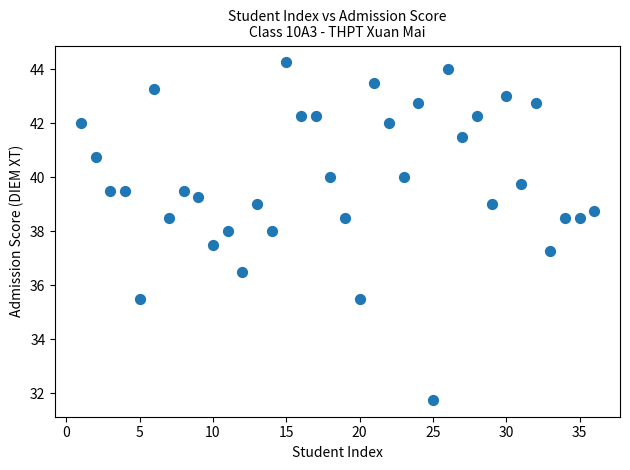

What is the range of X values (max minus min)?

35.0